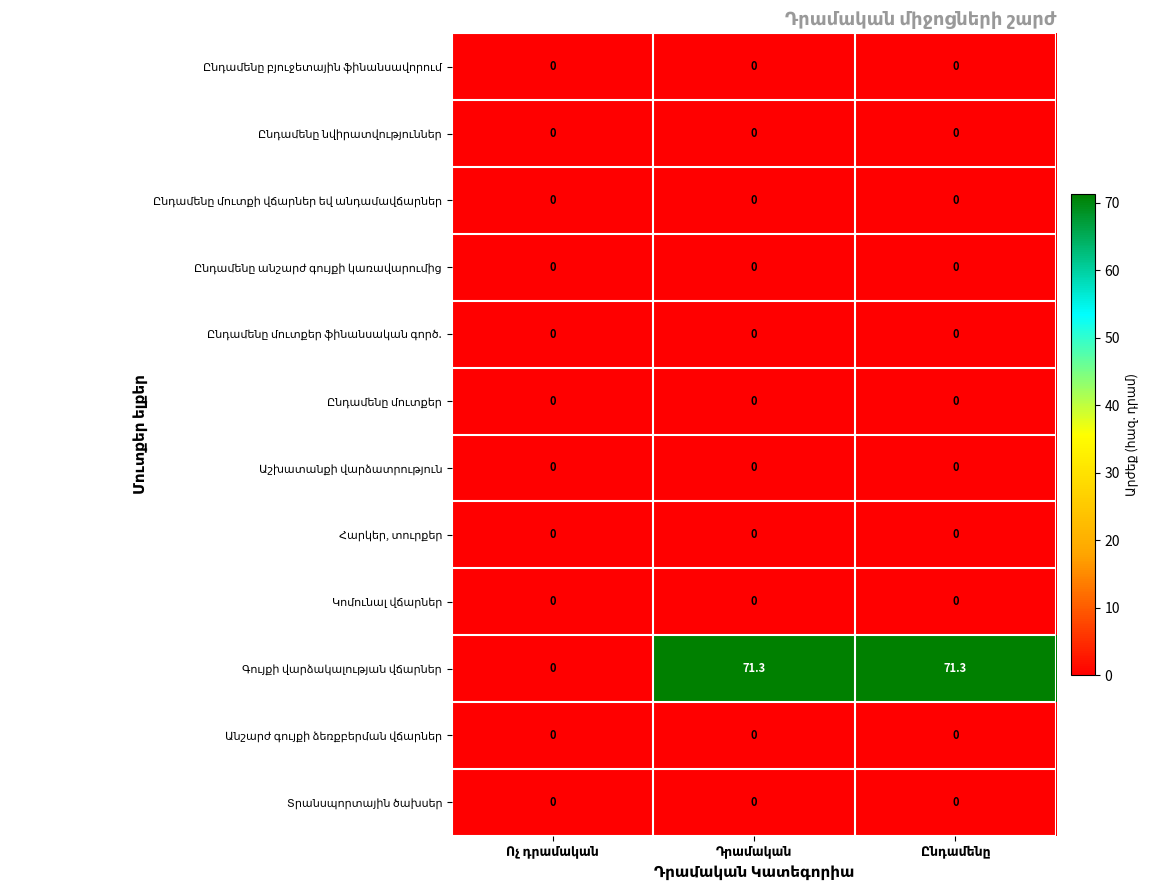

Which category has the lowest value in the Ընդամենը մուտքեր ֆինանսական գործ. series?

Ոչ դրամական